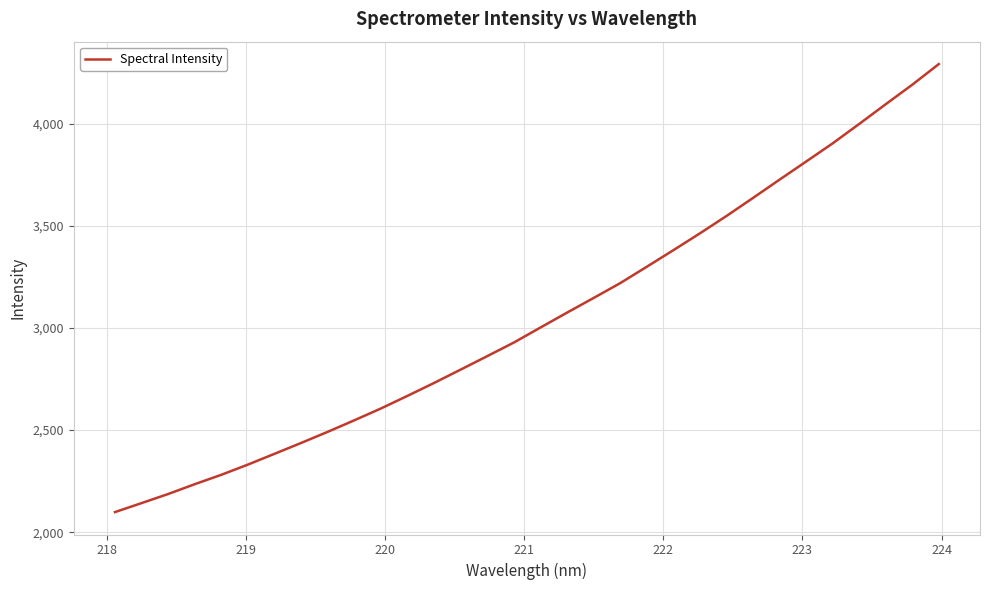

How many lines are shown in the chart?

1